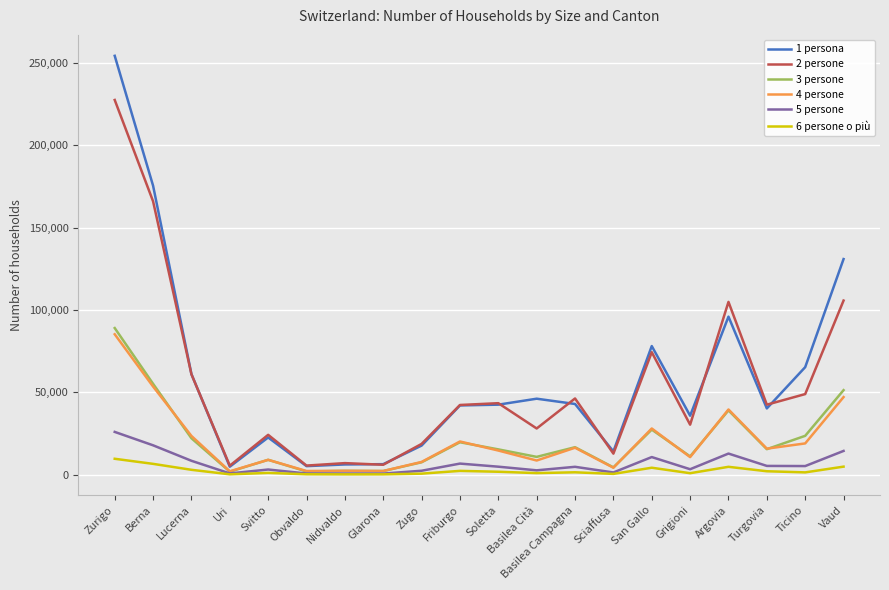

What is the maximum value for 1 persona?

254226